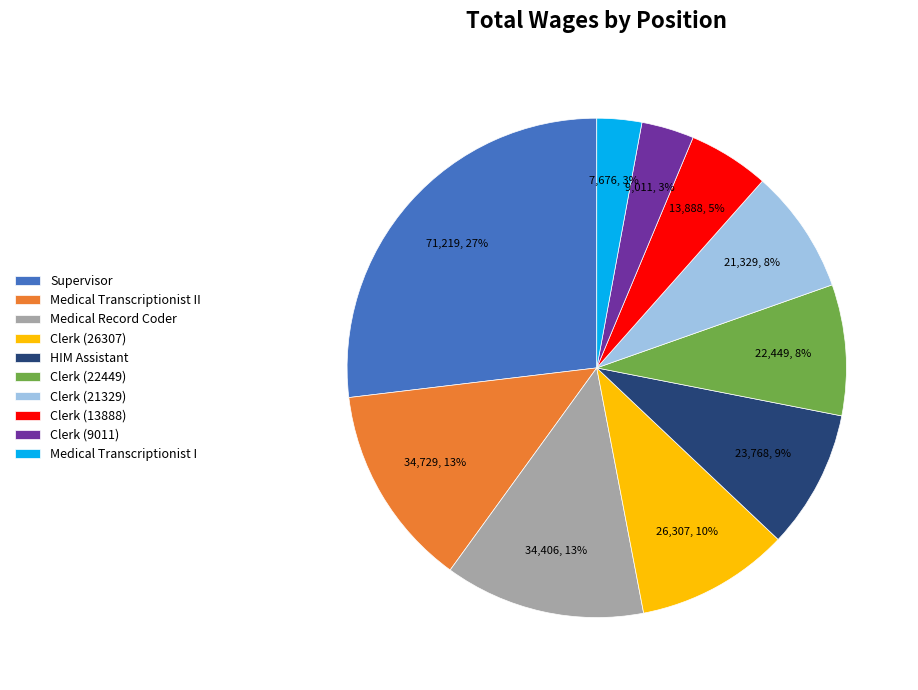

Combined, do Clerk (9011) and Medical Transcriptionist I account for over 50%?

No